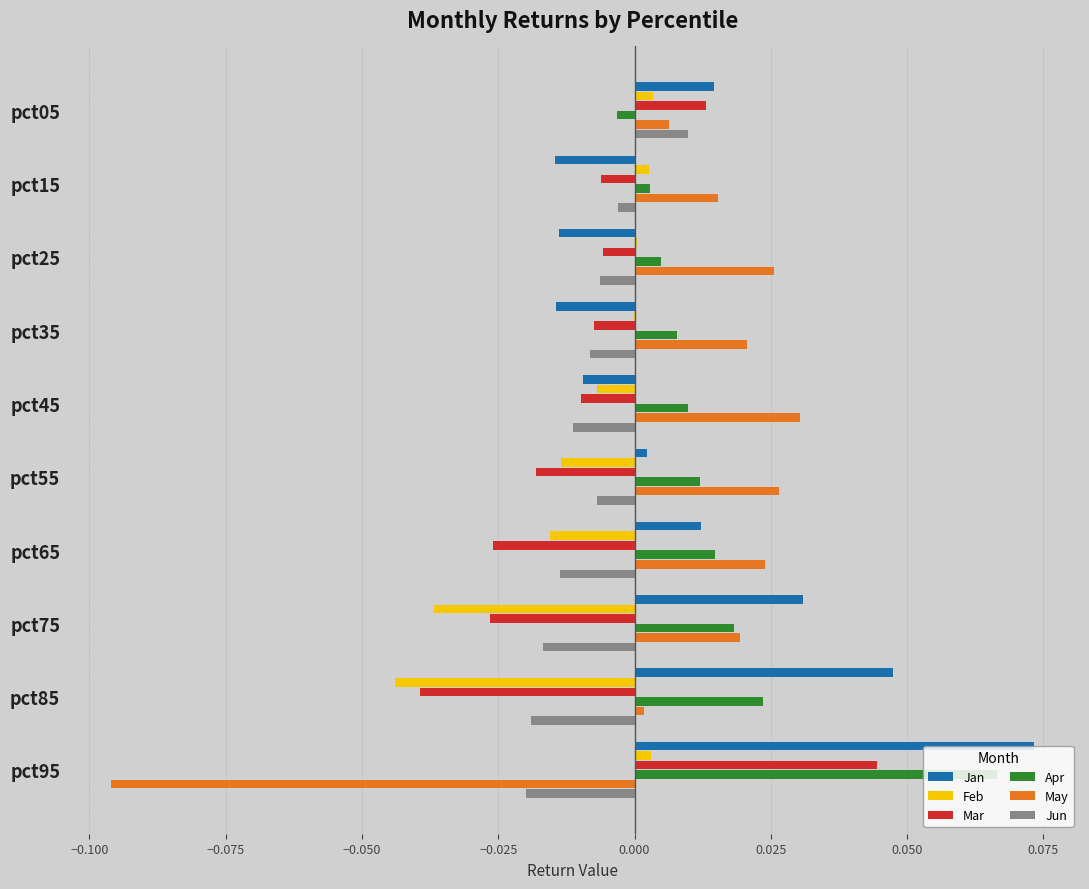

The value of Apr at pct85 is 0.0. True or false?

True